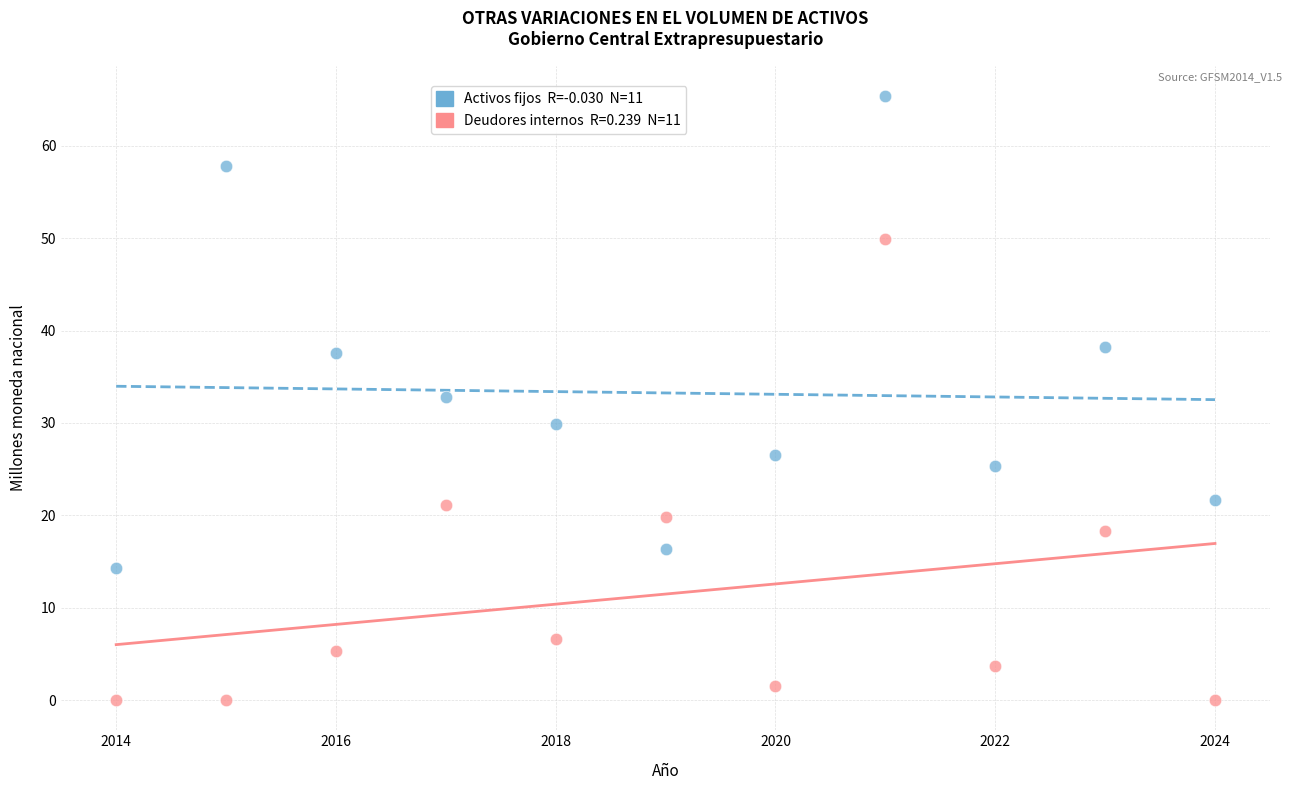

Across all data points, what is the range of Y values (max minus min)?

65.4